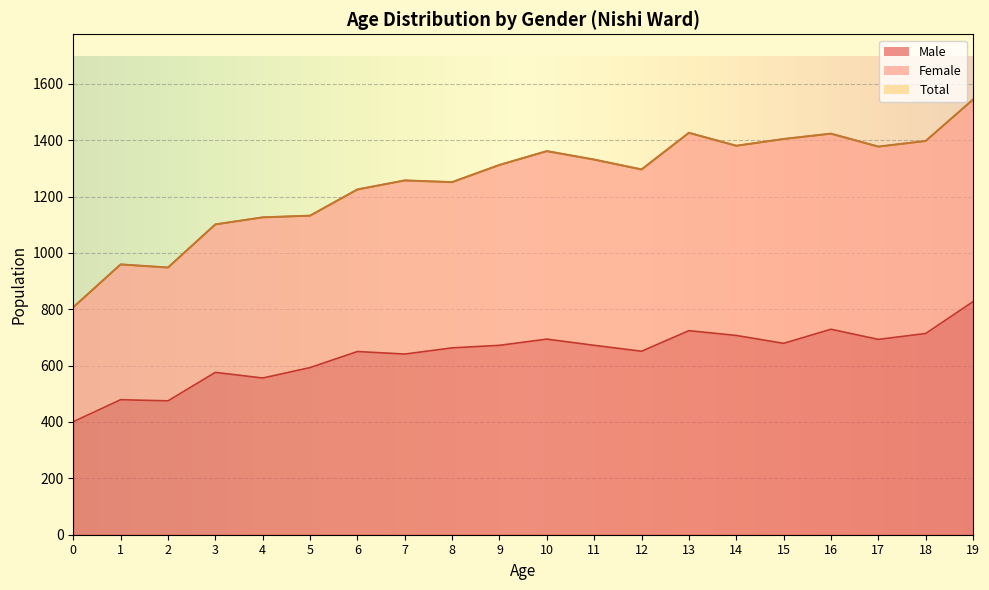

True or false: Female has a value of 616 at 3.

False